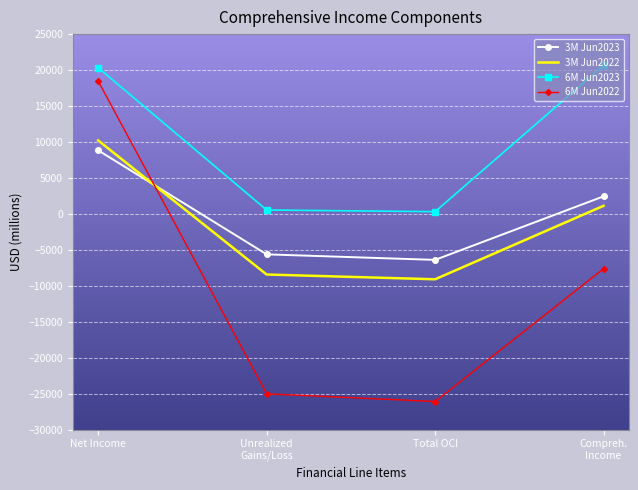

At which label does 3M Jun2022 reach its peak?

Net Income